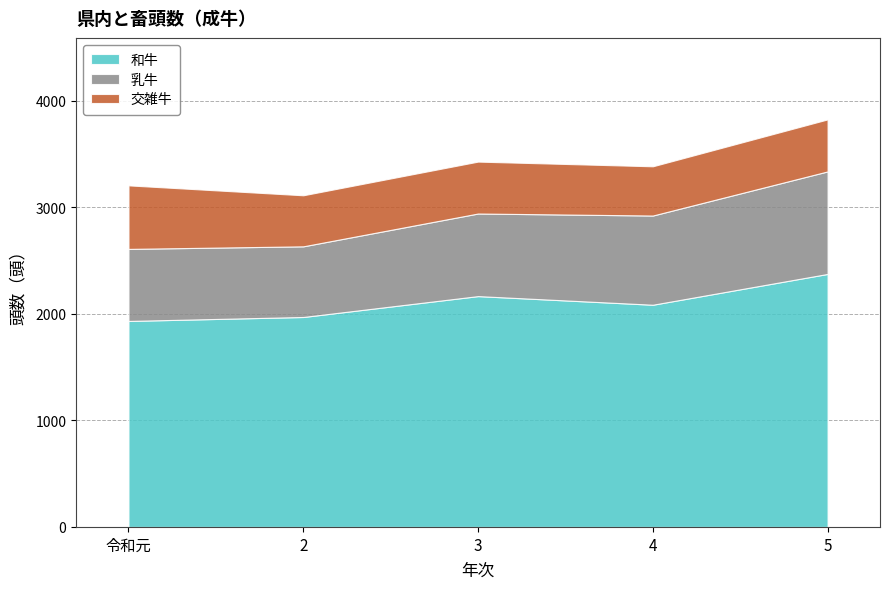

What position from the left is 3?

3